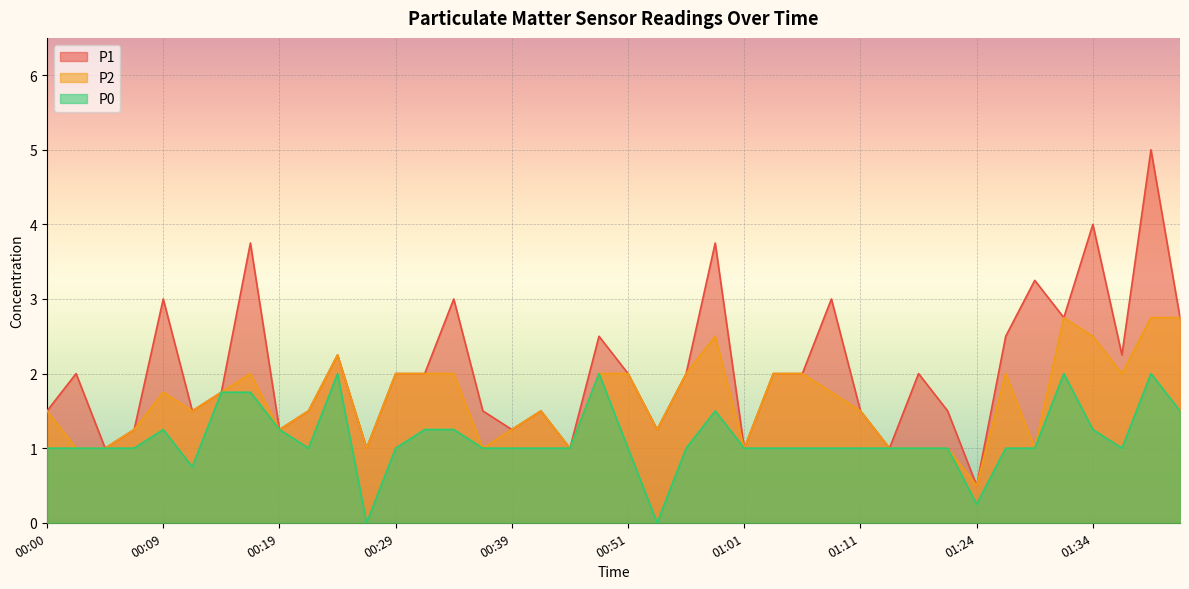

What is the average value of the P0 series?

1.1